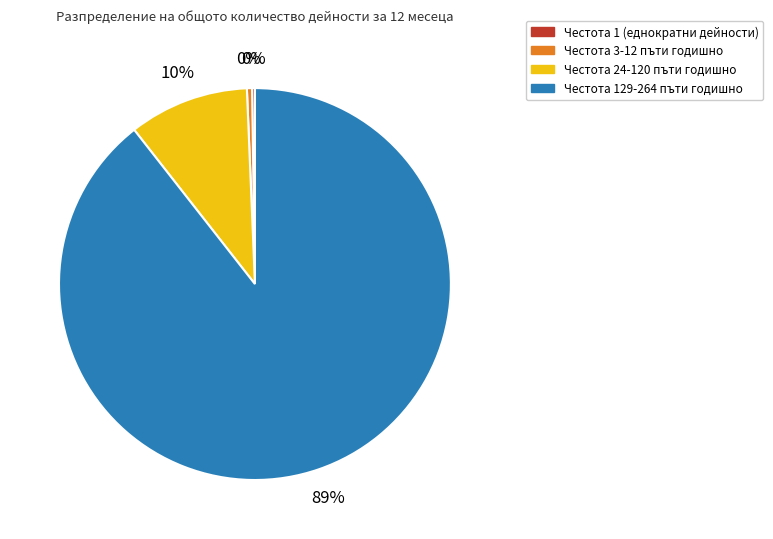

Is there a majority slice in this chart?

Yes